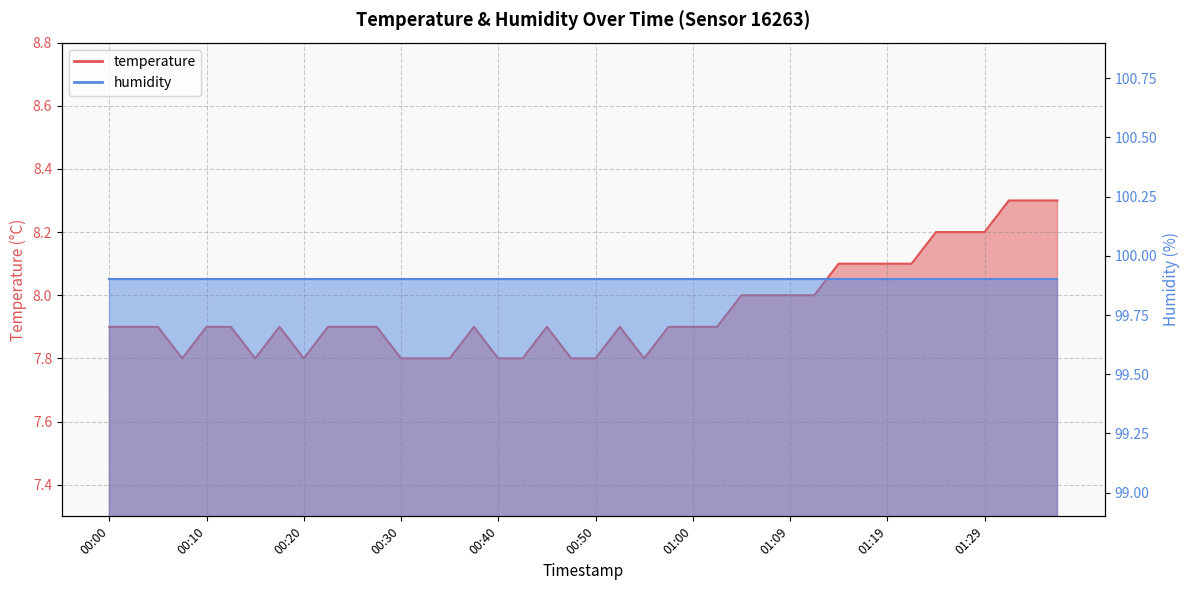

What position from the right is 01:05?

14